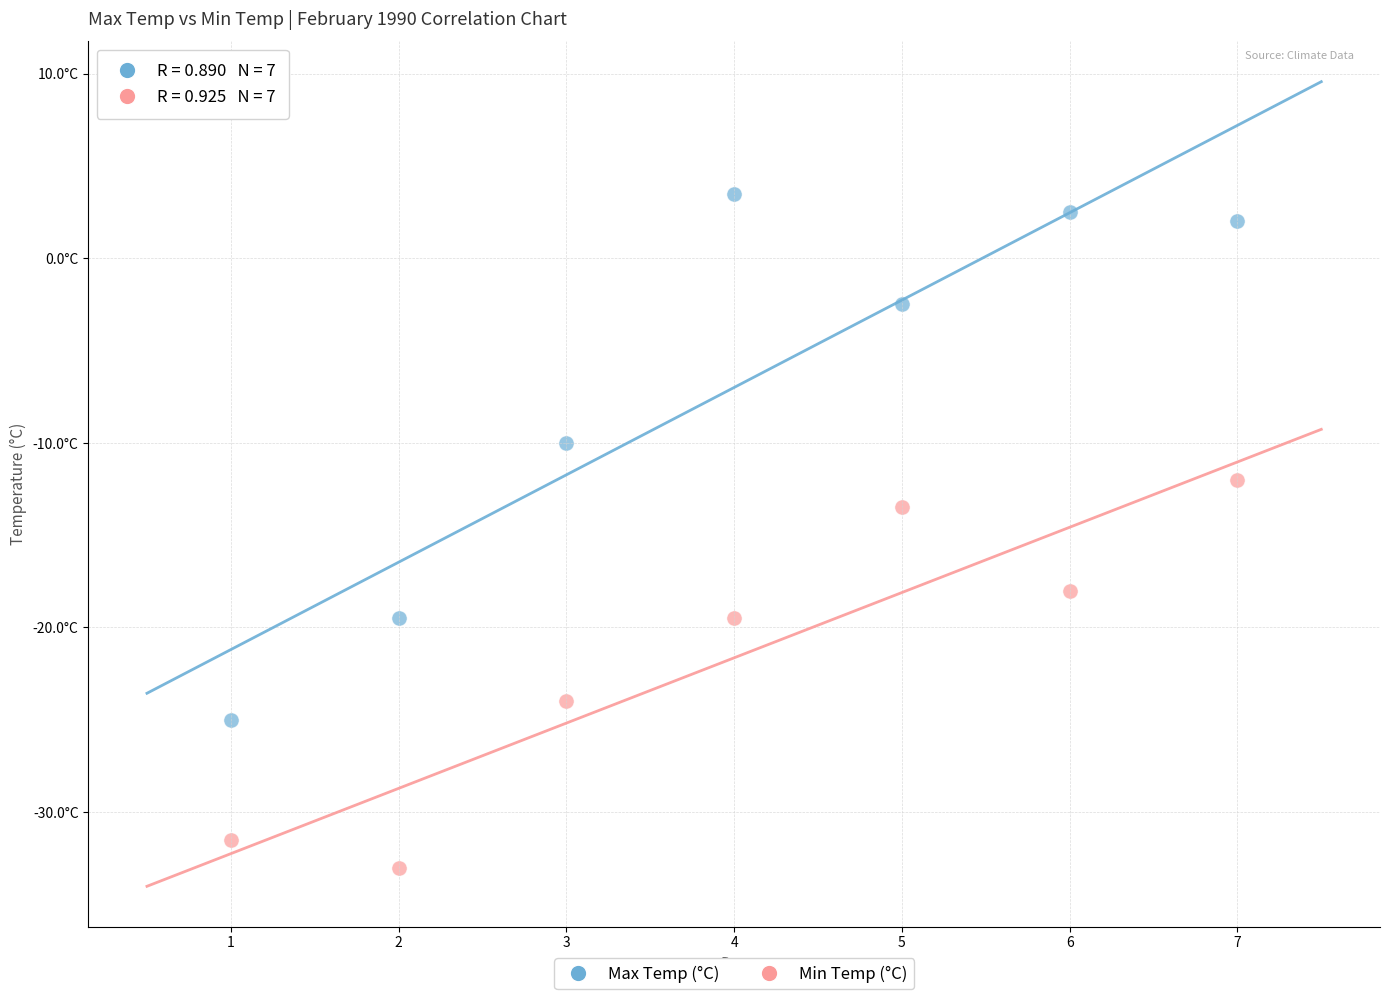

Which series contains the highest Y value?

Max Temp (°C)